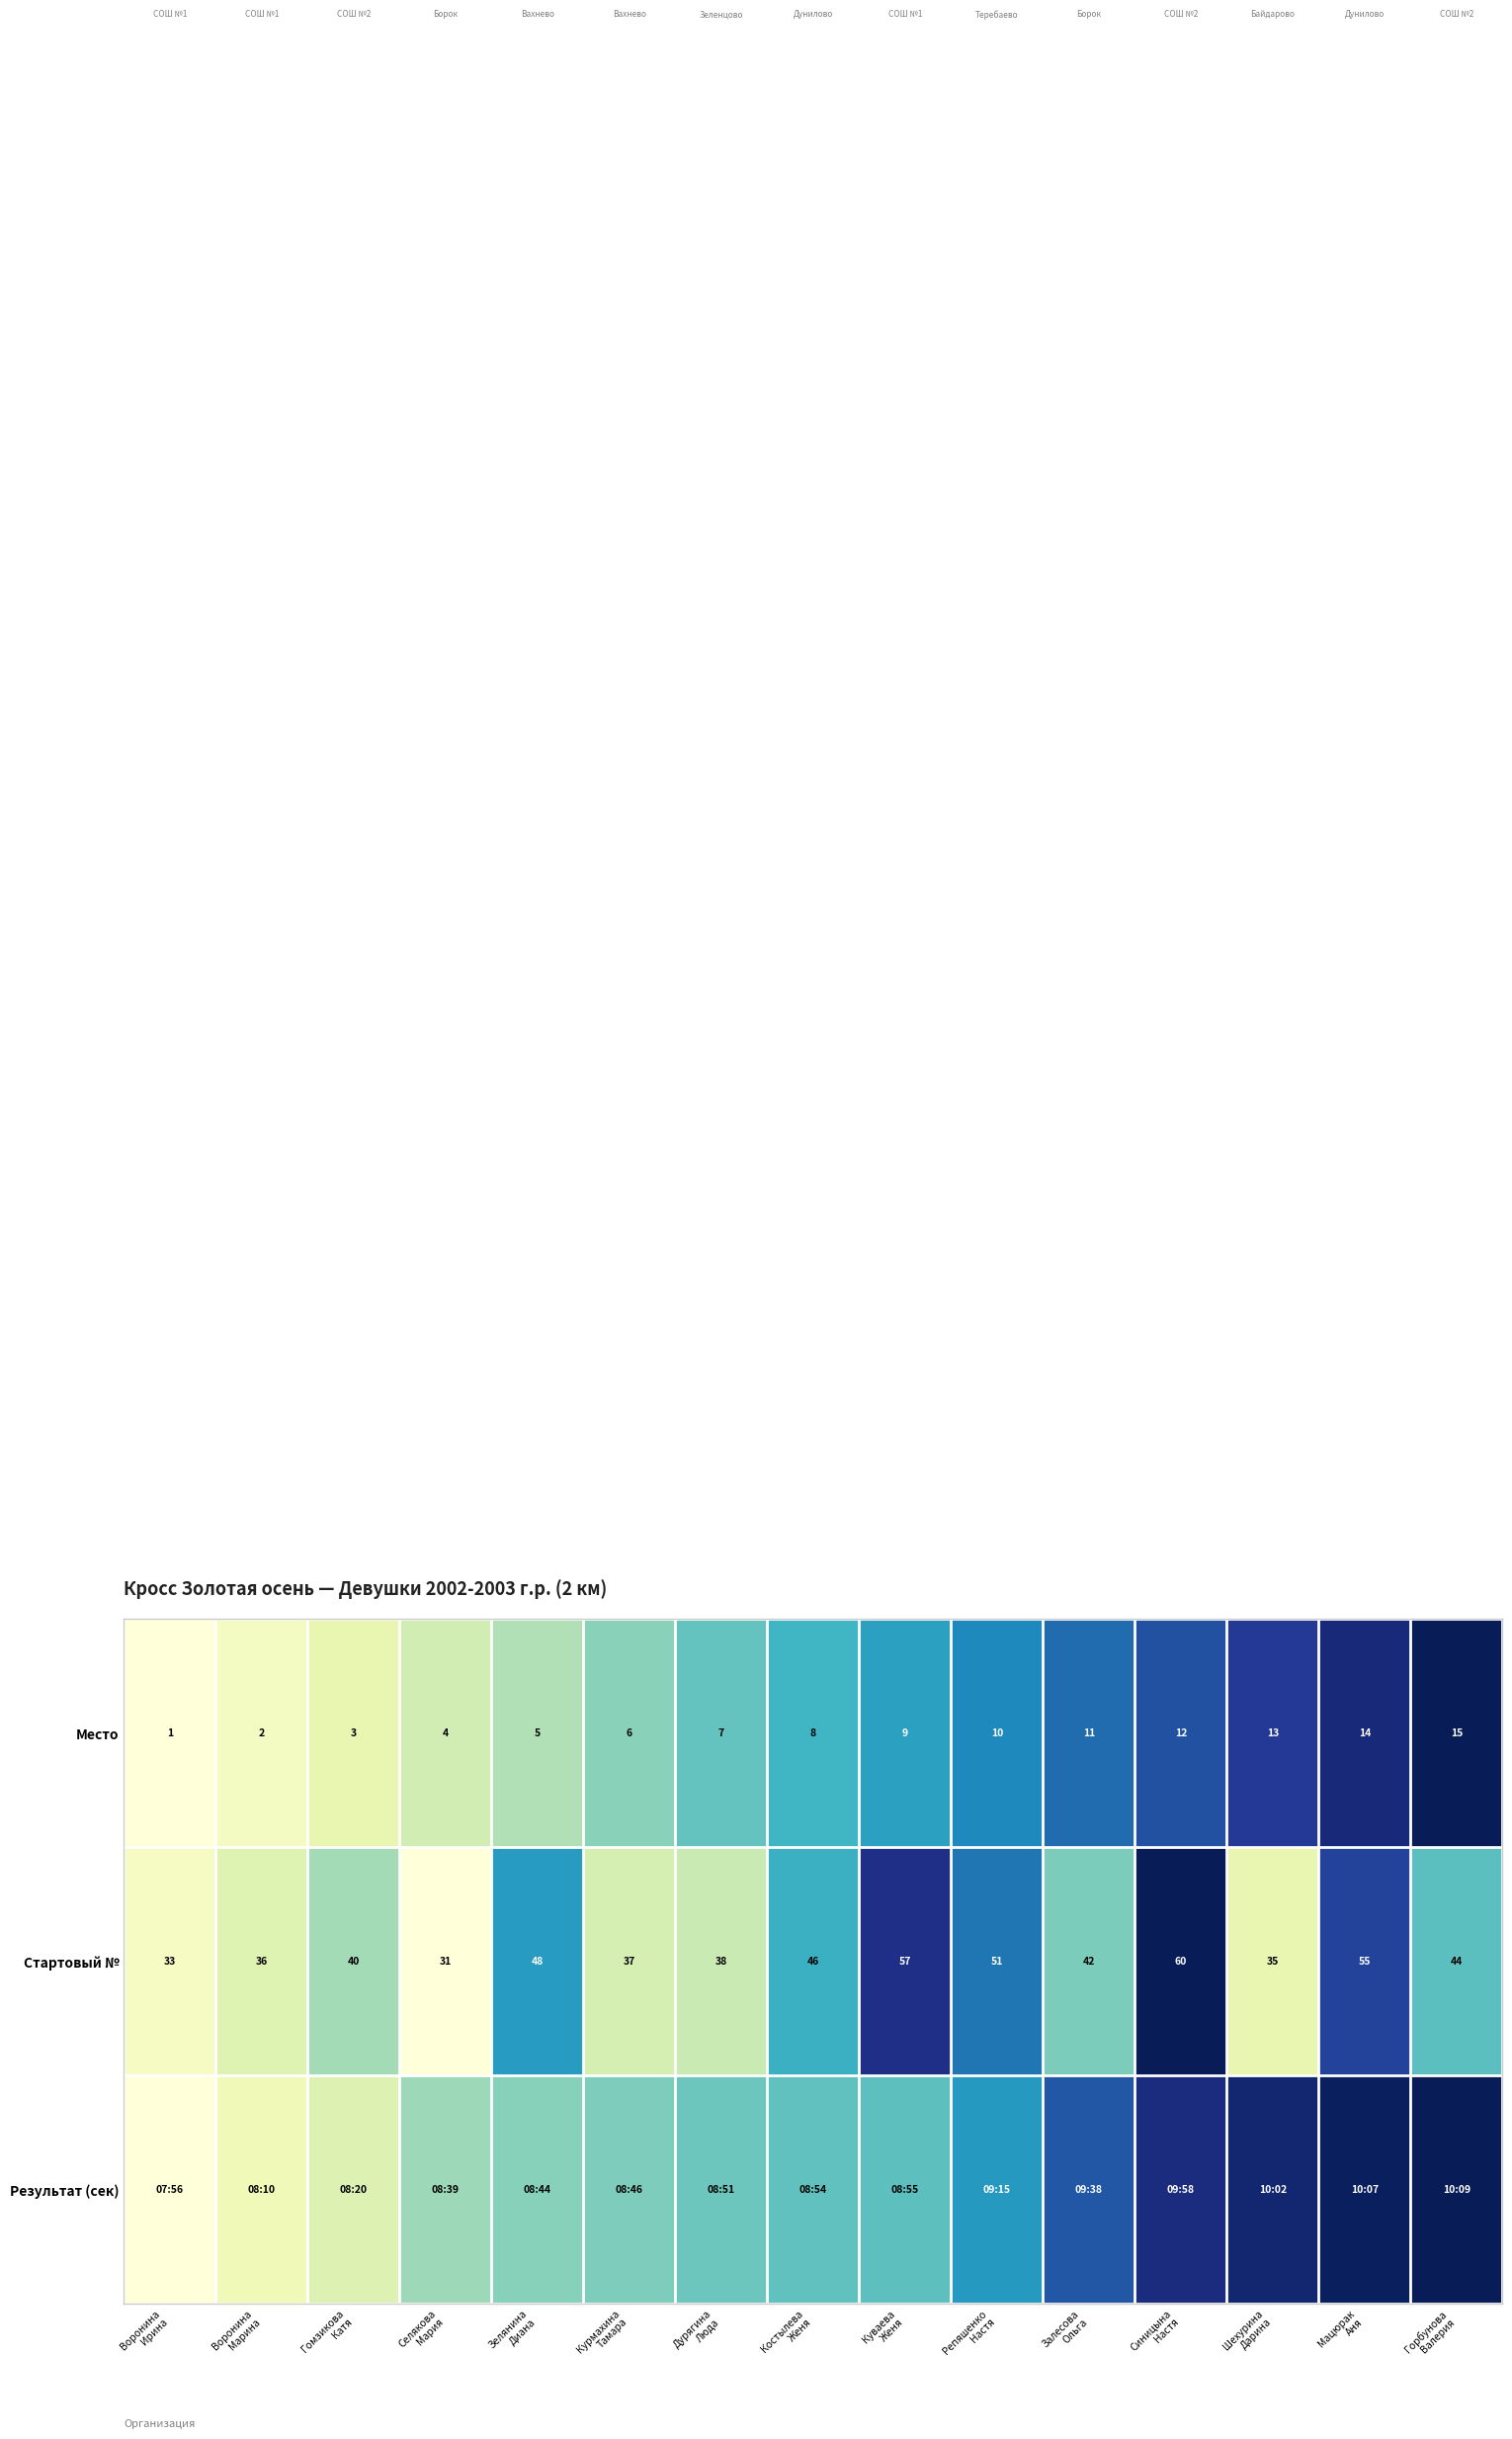

How many values in the Место series are below 8?

7